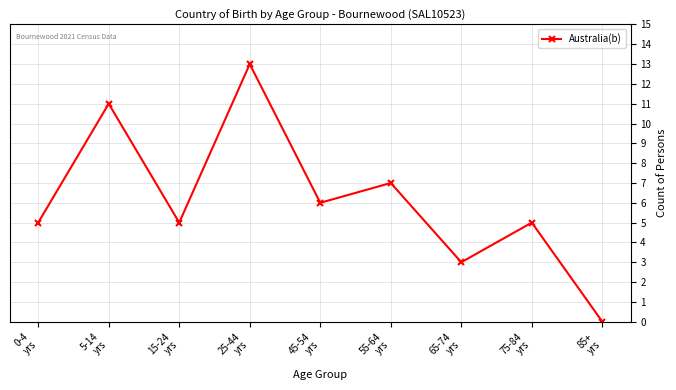

What is the label of the 1st point from the right?

85+
yrs